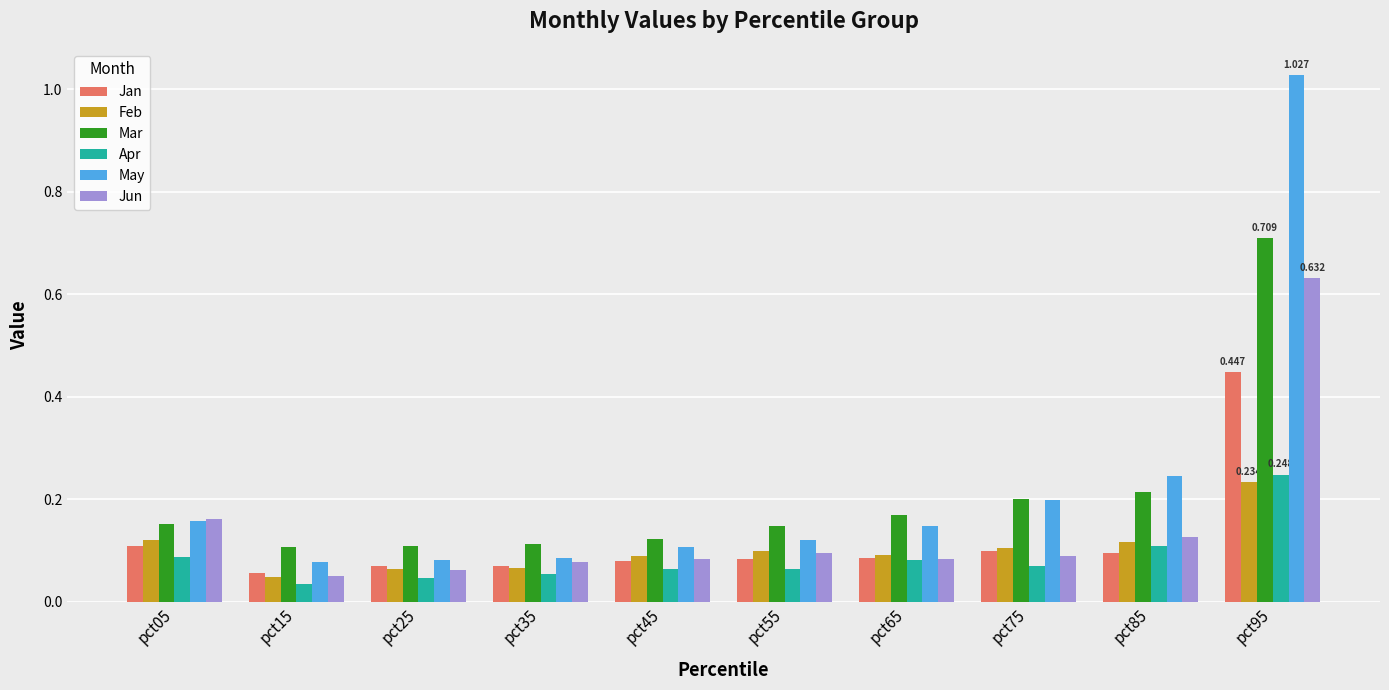

Where is Feb nearest to the value 0?

pct15